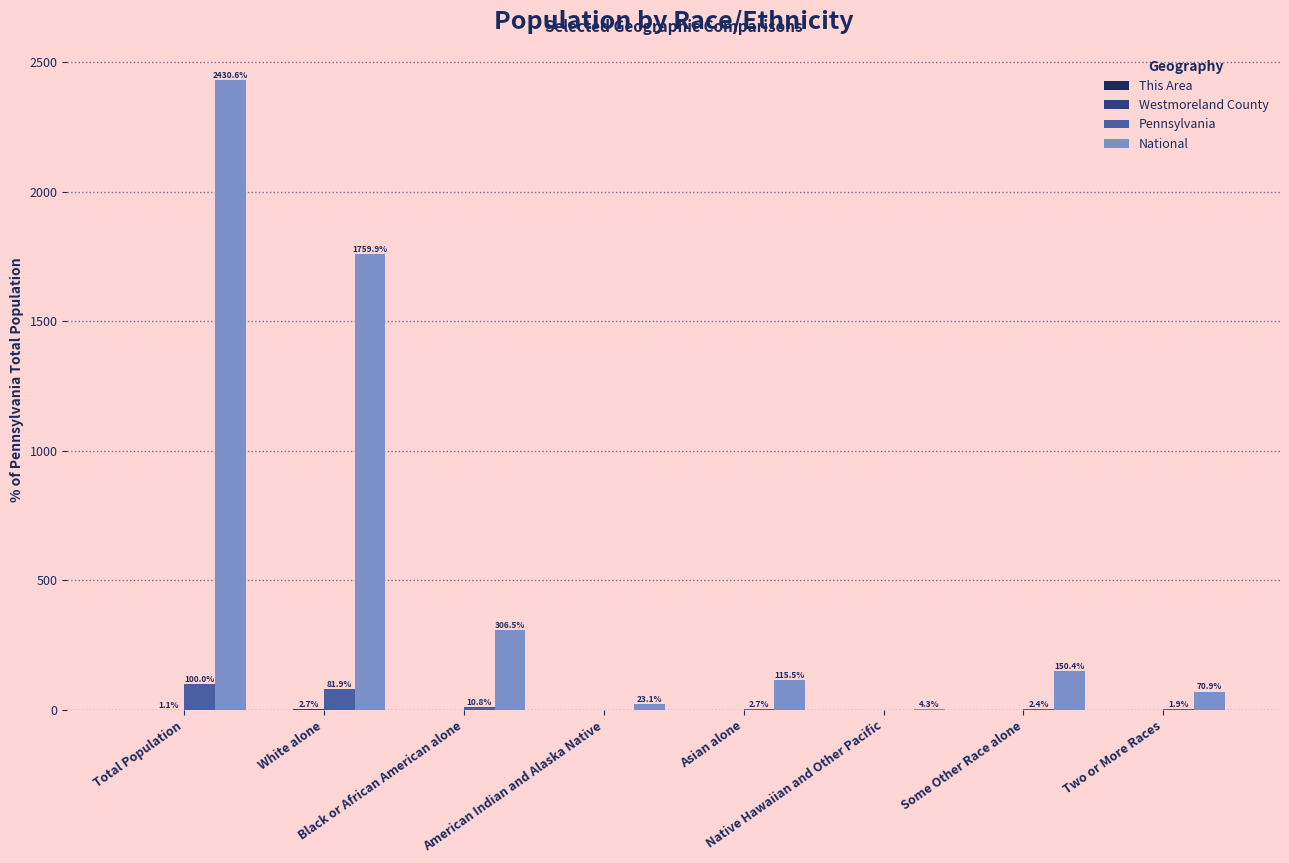

How many data points in National are above 150?

4